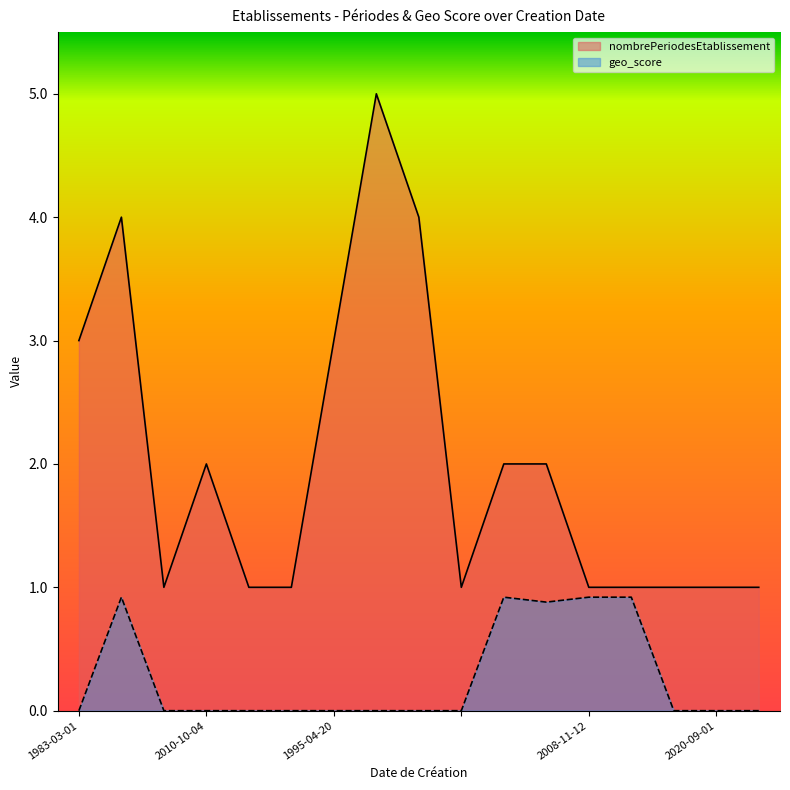

Which series has the largest range (max minus min)?

nombrePeriodesEtablissement